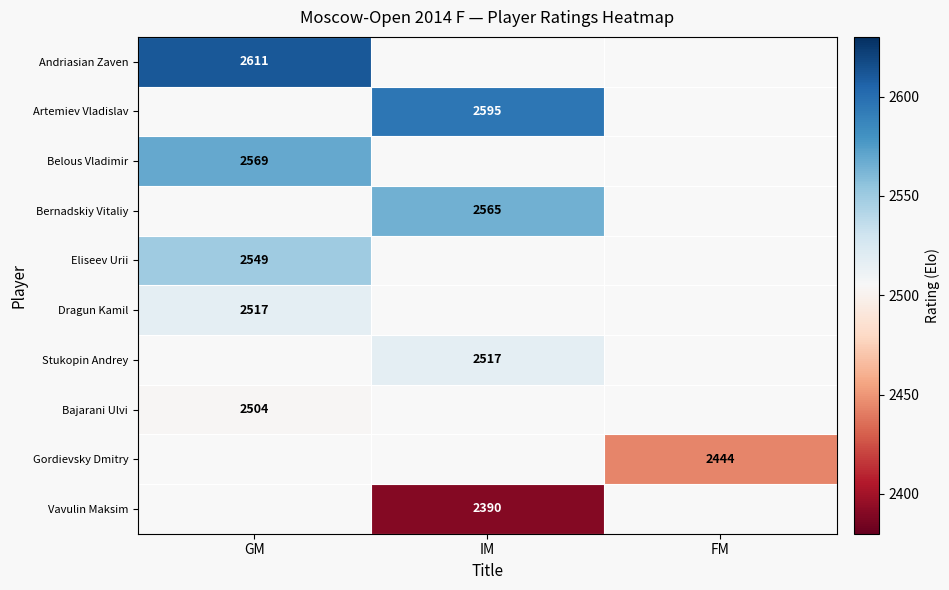

Count the number of data series in this chart.

10